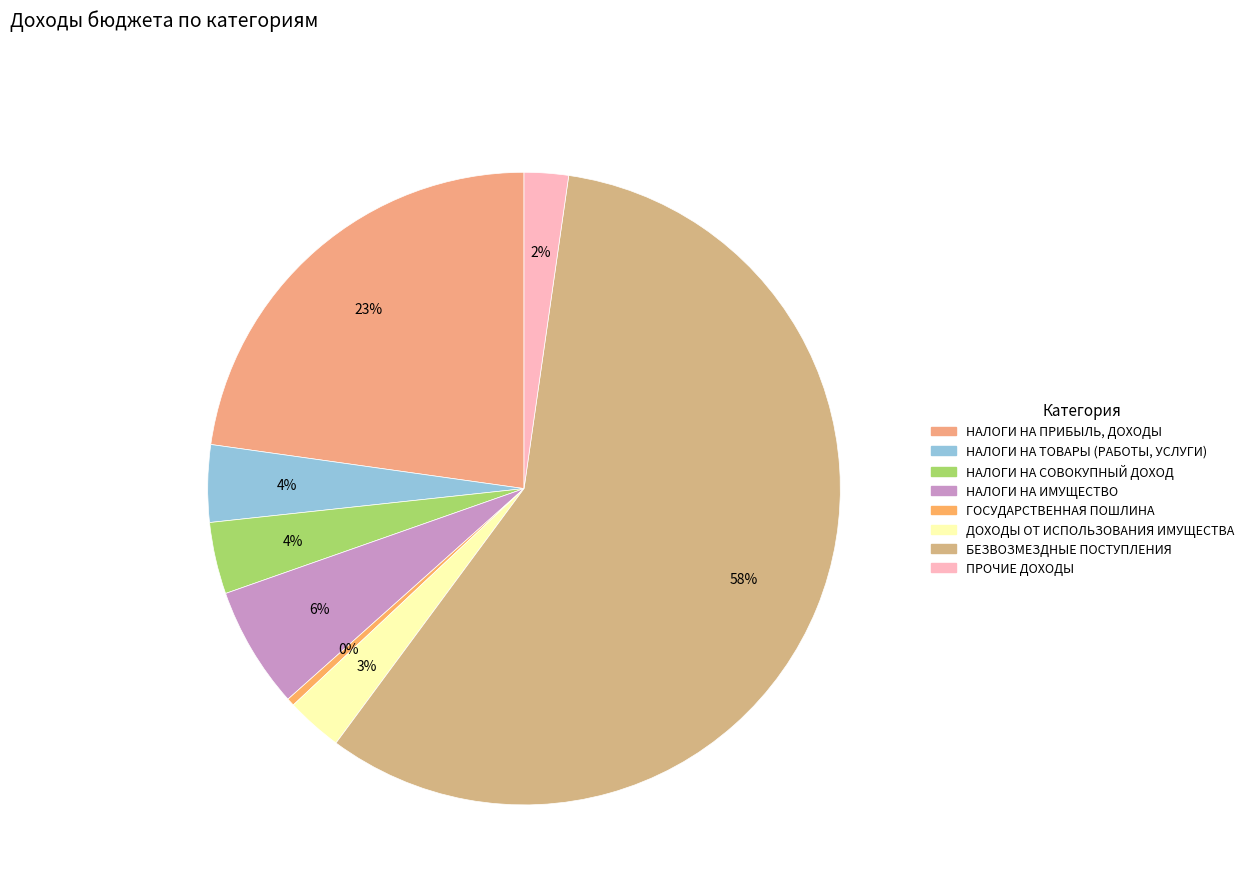

What percentage is the НАЛОГИ НА СОВОКУПНЫЙ ДОХОД slice, to the nearest percent?

4%